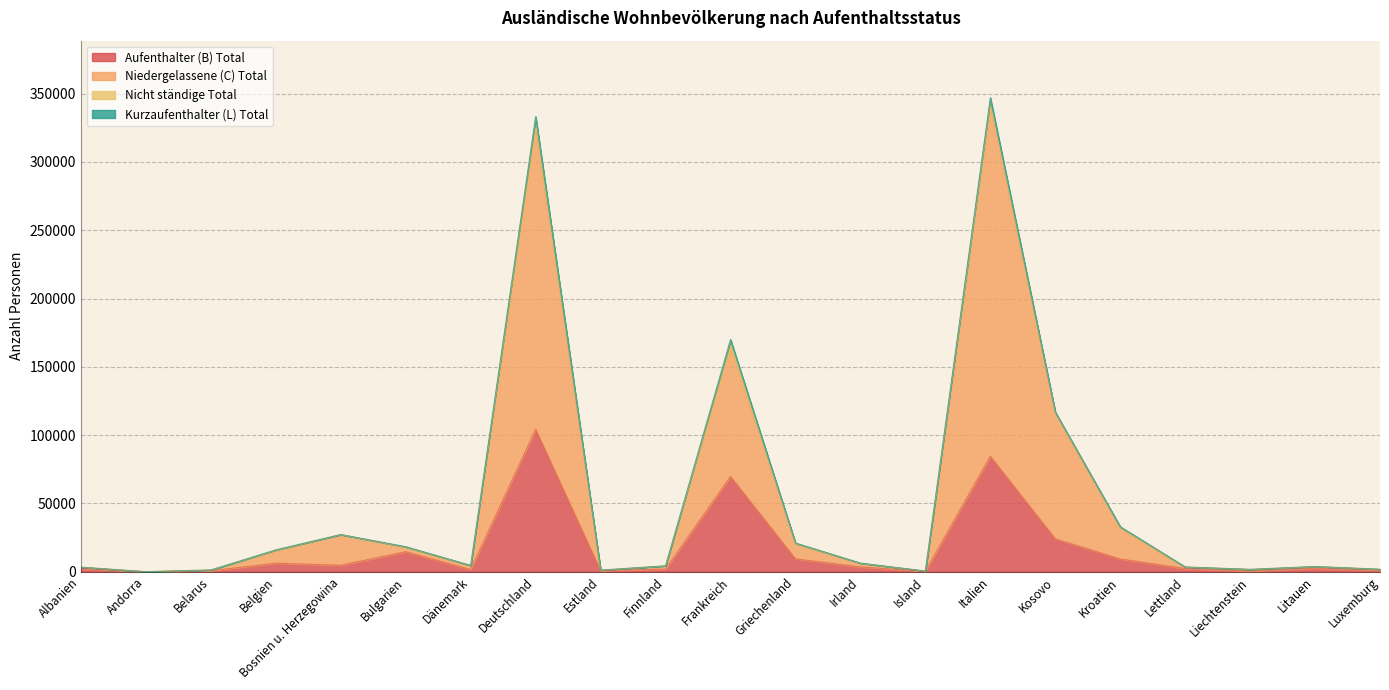

Is the value of Aufenthalter (B) Total at Estland greater than the value of Niedergelassene (C) Total at Griechenland?

No